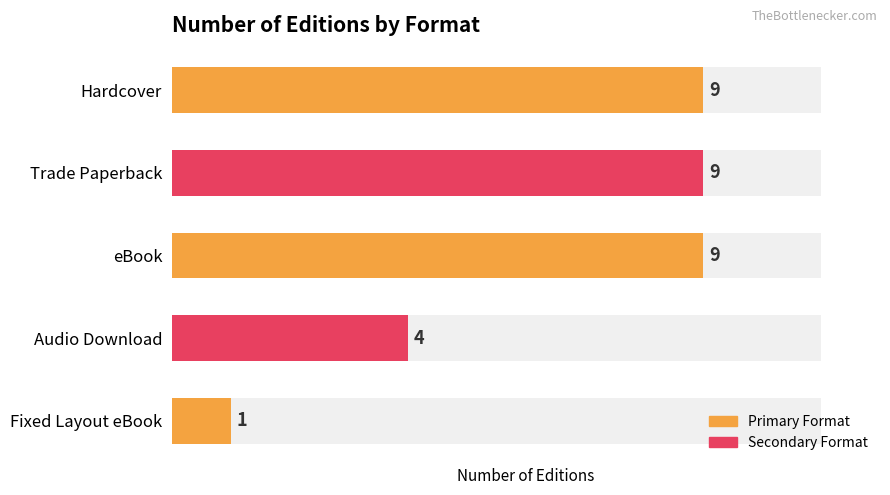

Rank the categories by value from highest to lowest.

Hardcover, Trade Paperback, eBook, Audio Download, Fixed Layout eBook